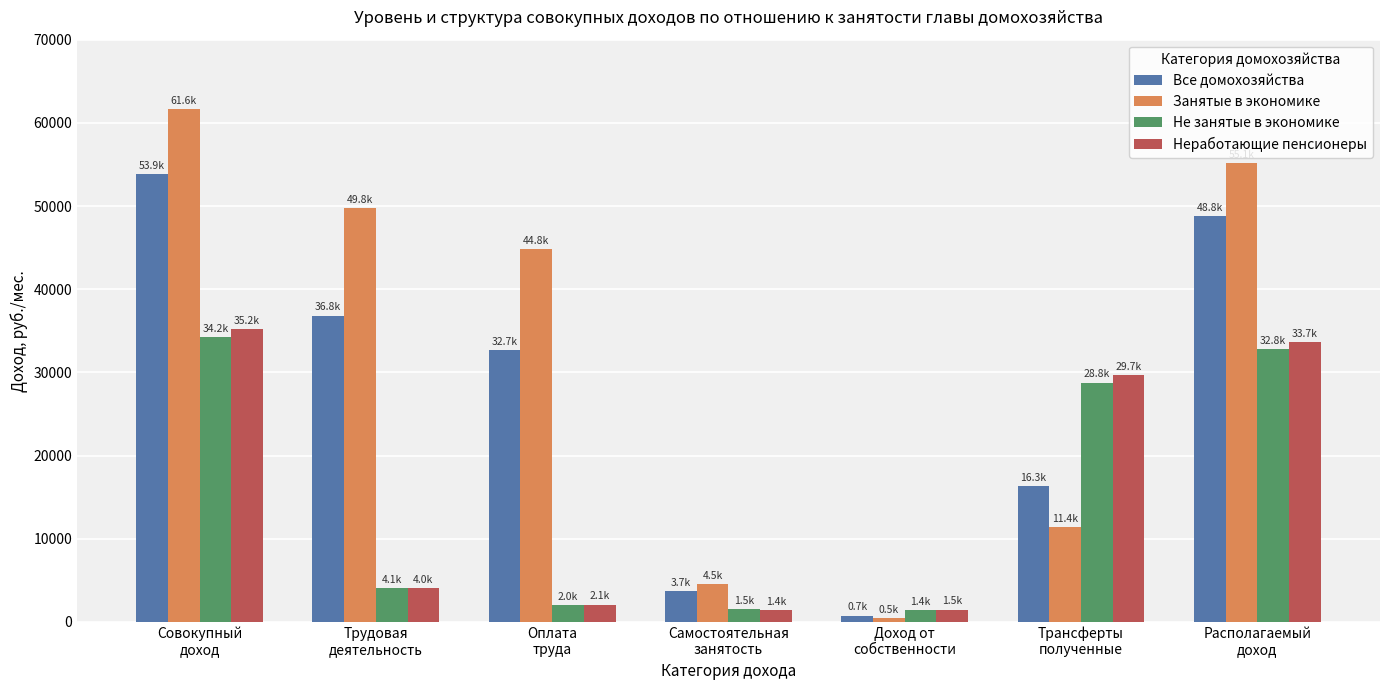

At how many categories does at least one series exceed 52818?

2